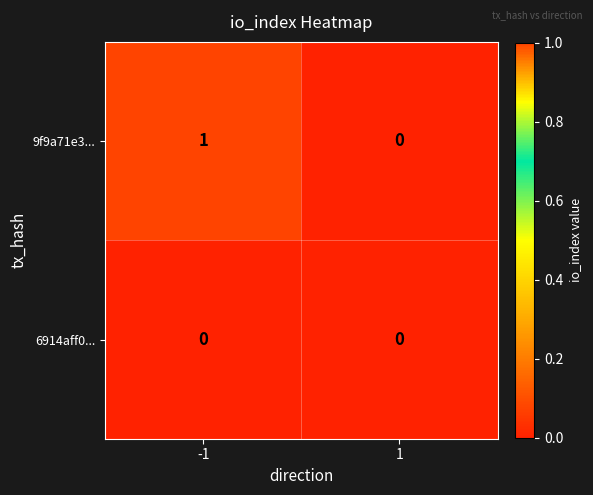

Which series has the largest range (max minus min)?

9f9a71e3...